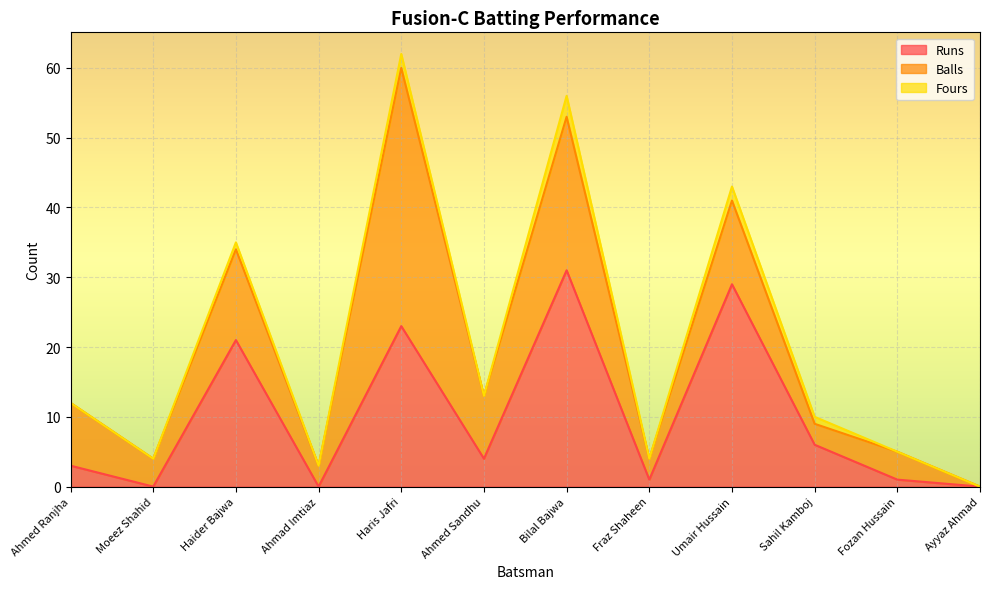

What is the spread (max minus min) of values at Umair Hussain?

27